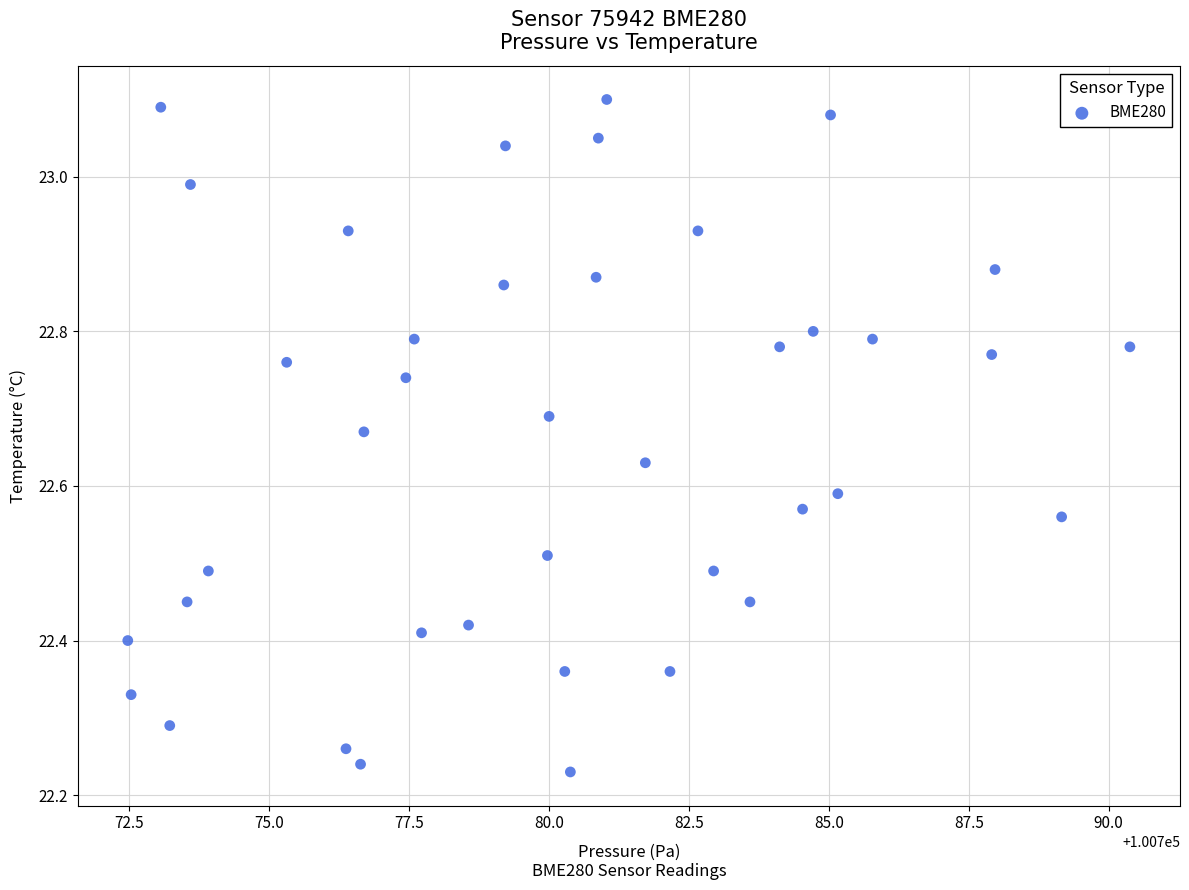

What is the range of X values (max minus min)?

17.9